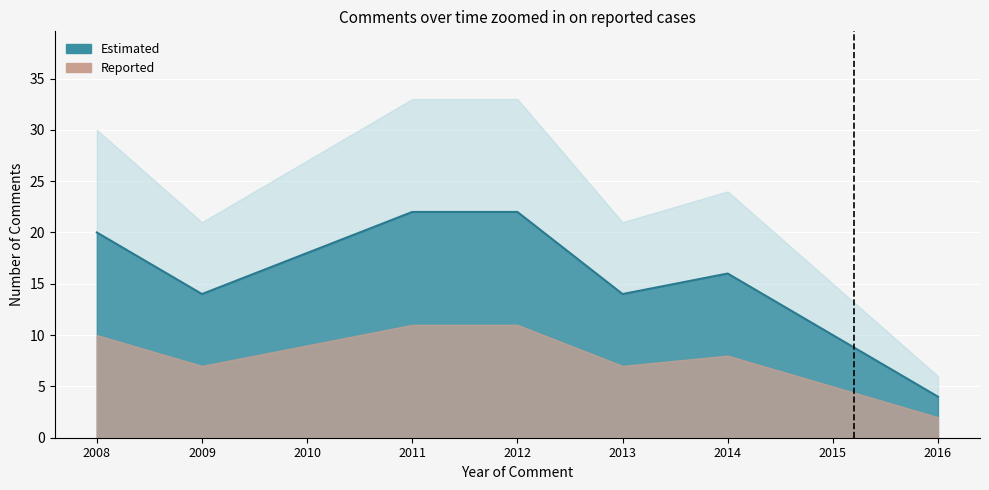

The value of Reported at 2009 is 2. True or false?

False